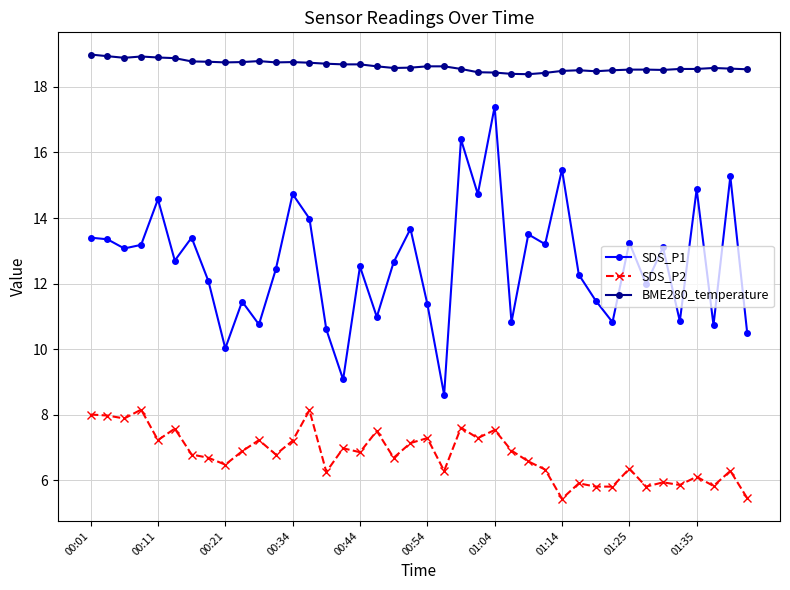

Which series has the largest total across all categories?

BME280_temperature